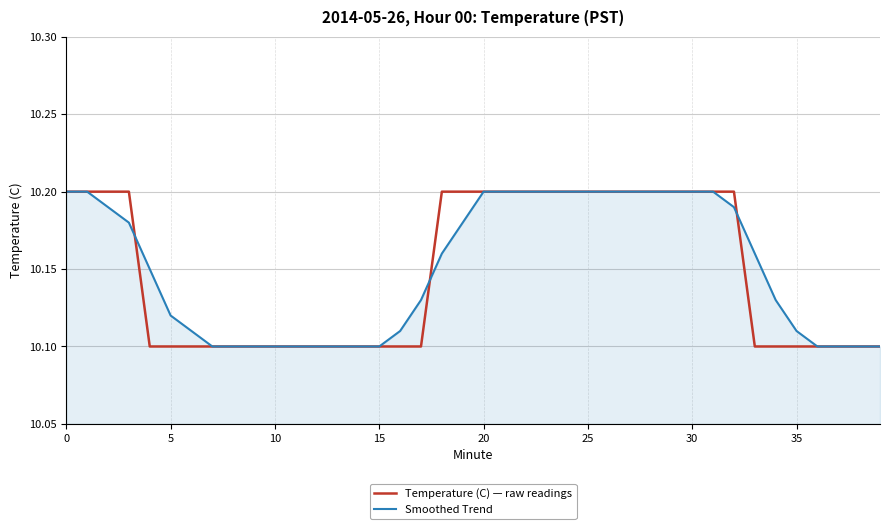

What is the sum of all Temperature (C) — raw readings values?

405.9